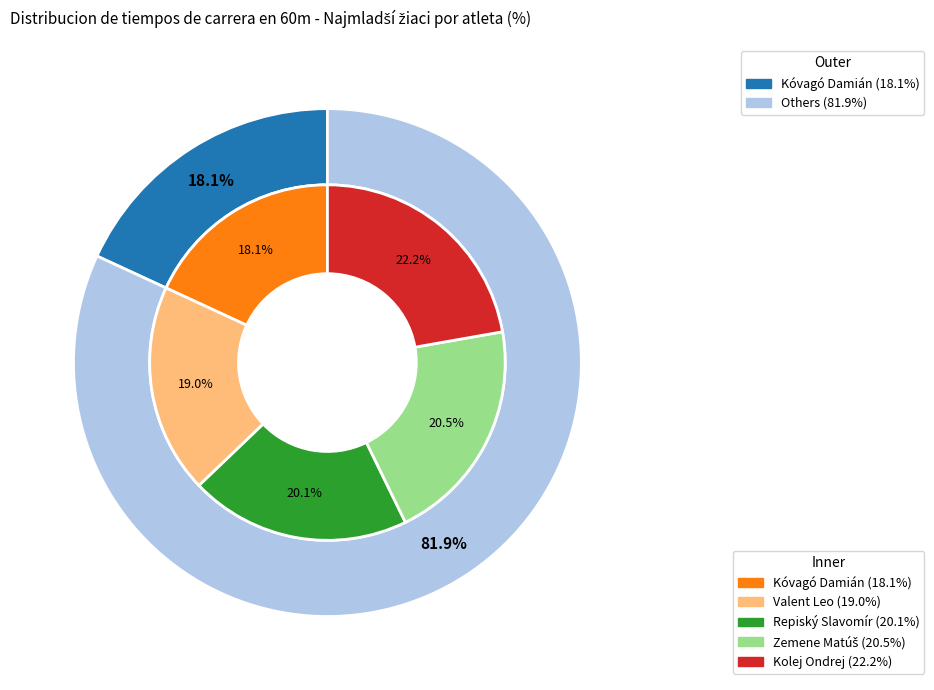

Is it true that Kolej Ondrej is 14% of the pie?

False